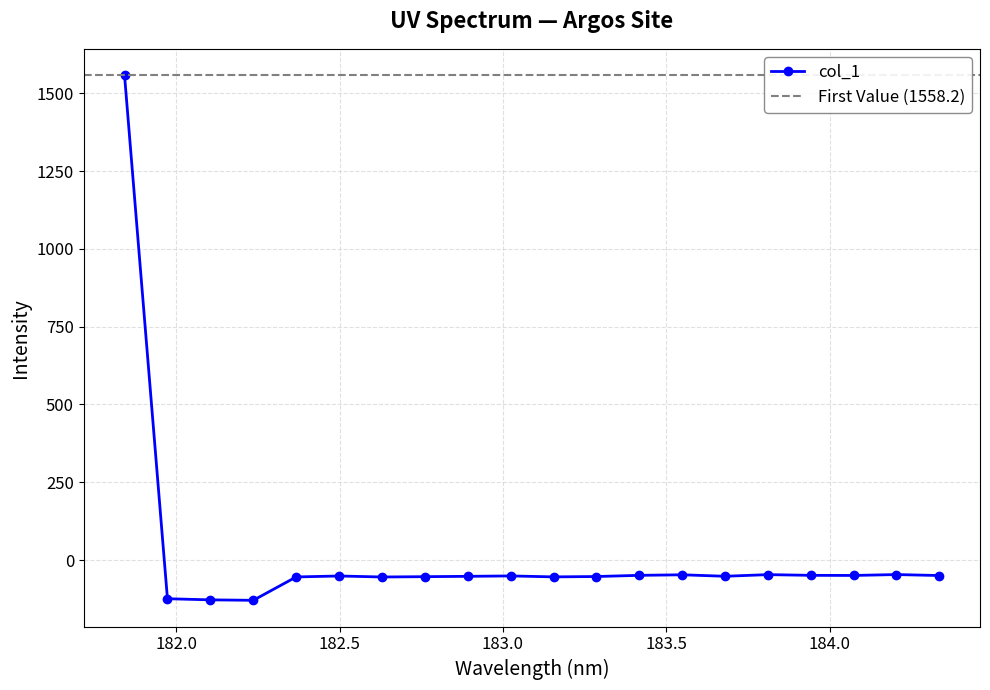

Between 183.811206745 and 182.2359681898, which is larger?

183.811206745